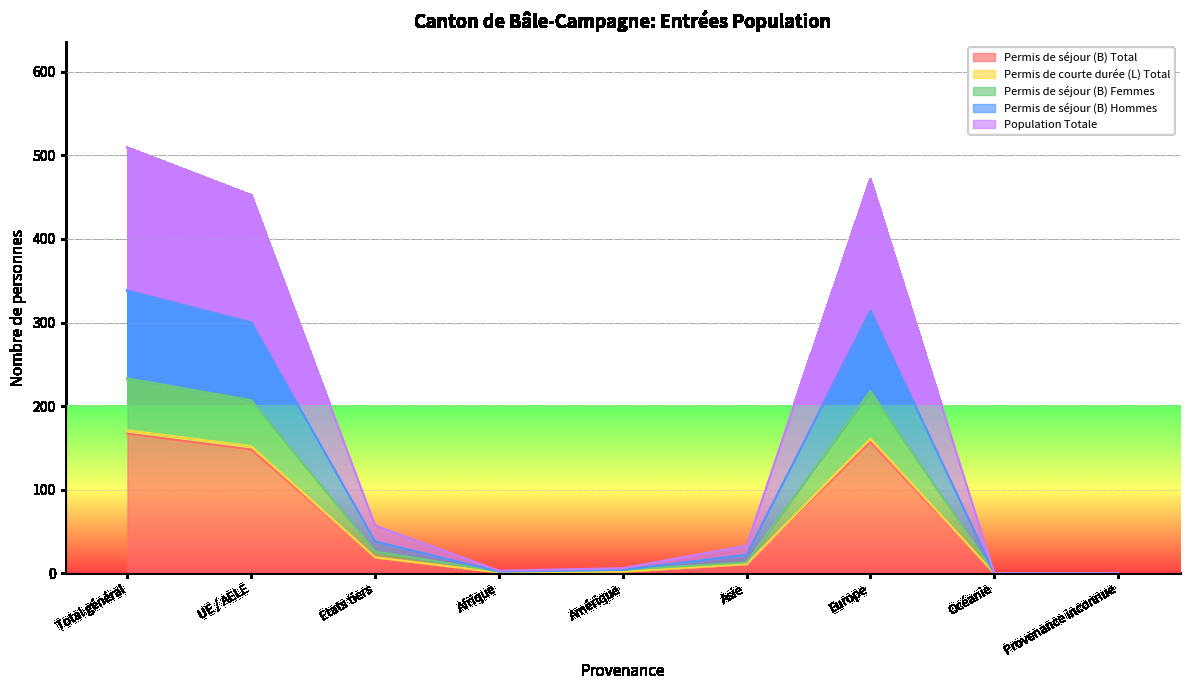

What is the maximum value for Permis de séjour (B) Total?

167